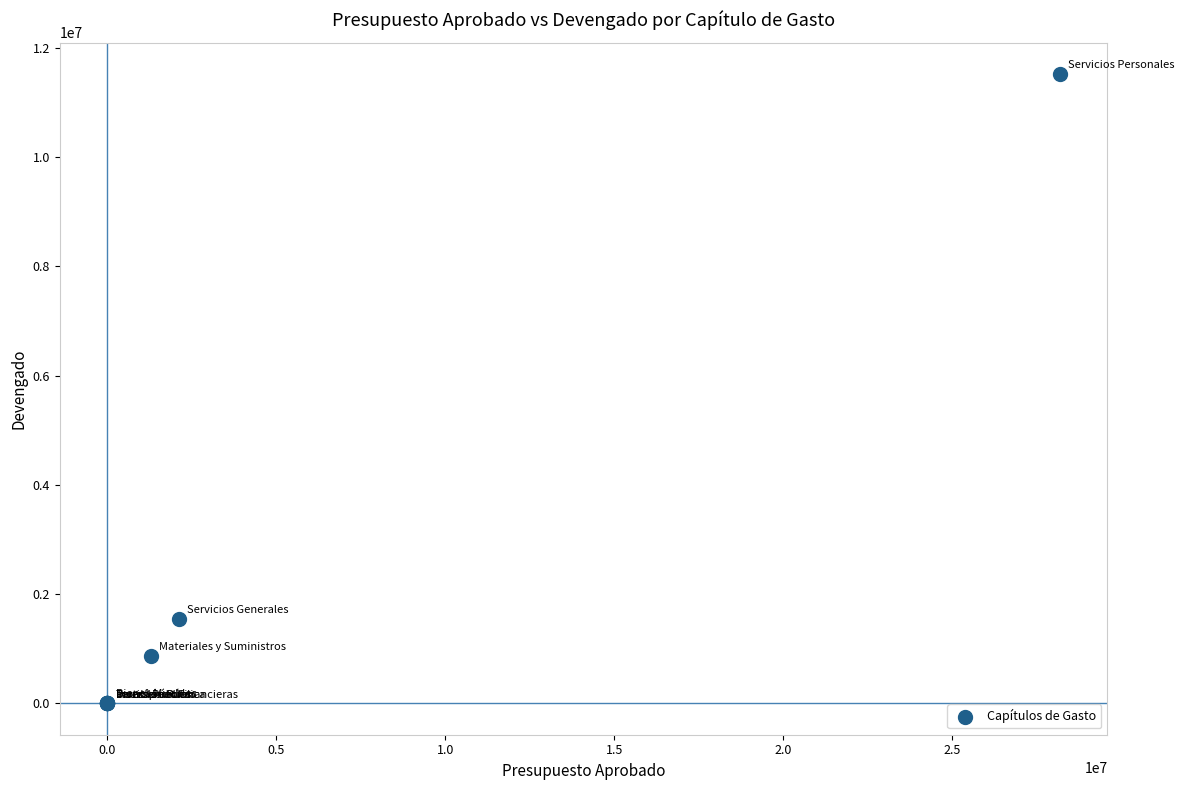

What Y value in the scatter plot is closest to 5759435?

1547879.2